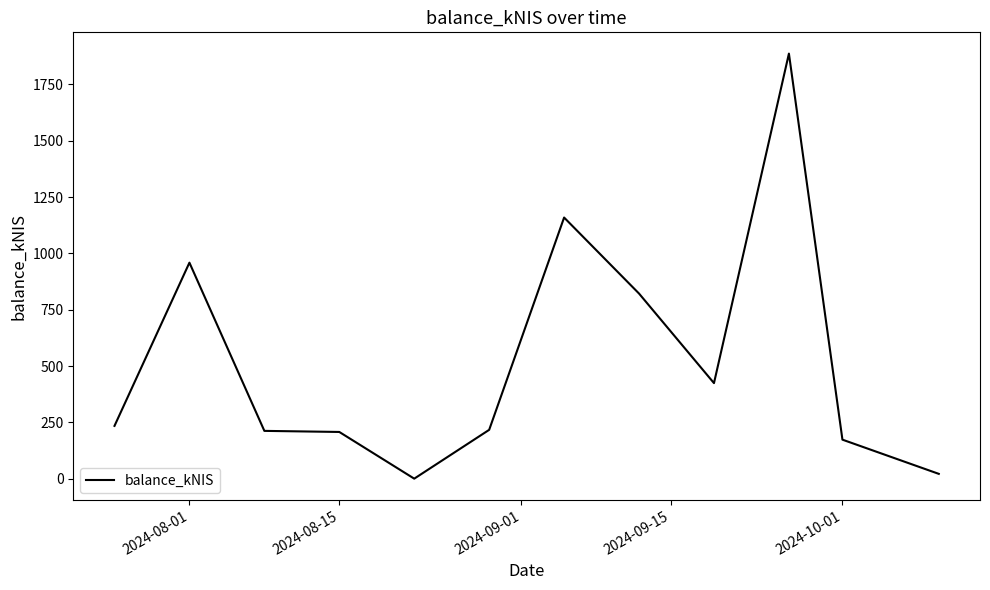

What is the difference between the maximum and minimum values?

1887.1